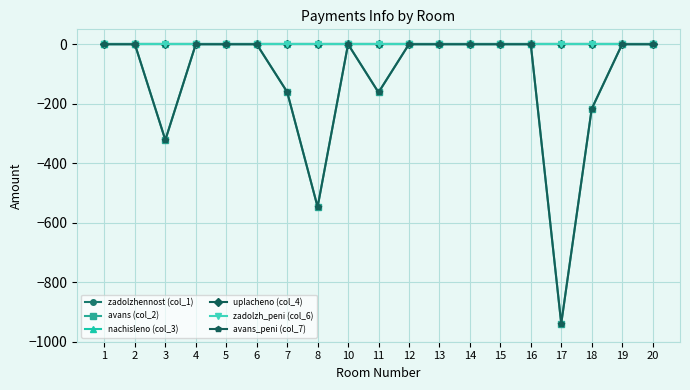

Is this an area chart (filled region under the line)?

No